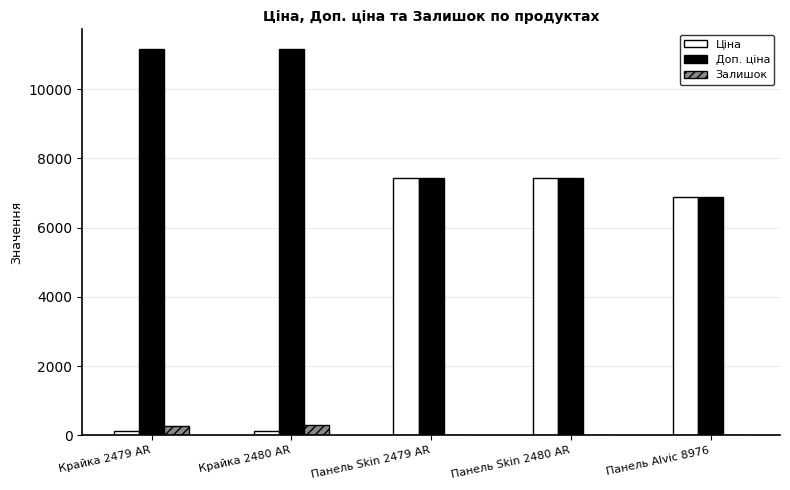

Which series changed the most between Крайка 2480 AR and Панель Skin 2480 AR?

Ціна